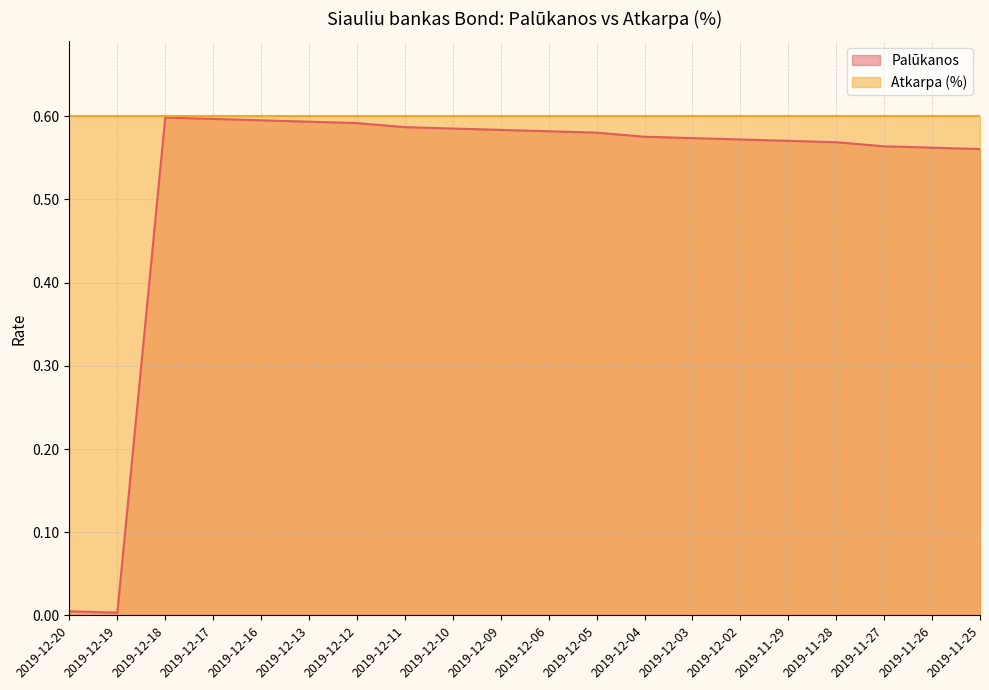

Reading right to left, transcribe all the data shown in this chart.

0.6	0.6	0.6	0.6	0.6	0.6	0.6	0.6	0.6	0.6	0.6	0.6	0.6	0.6	0.6	0.6	0.6	0.6	0.0	0.0